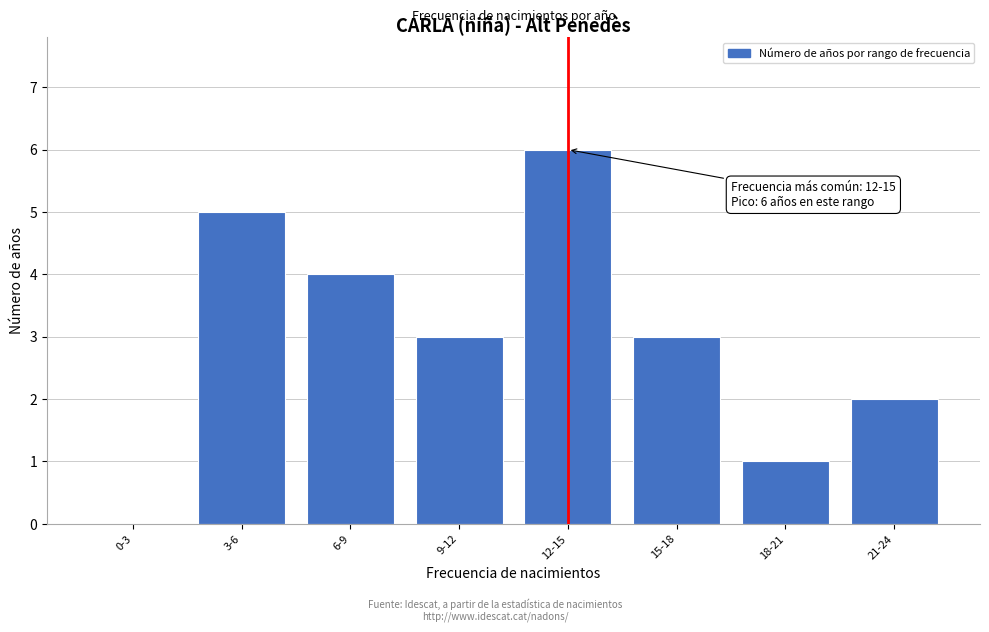

Reading right to left, what are all the values shown in this chart?

21-24=2	18-21=1	15-18=3	12-15=6	9-12=3	6-9=4	3-6=5	0-3=0